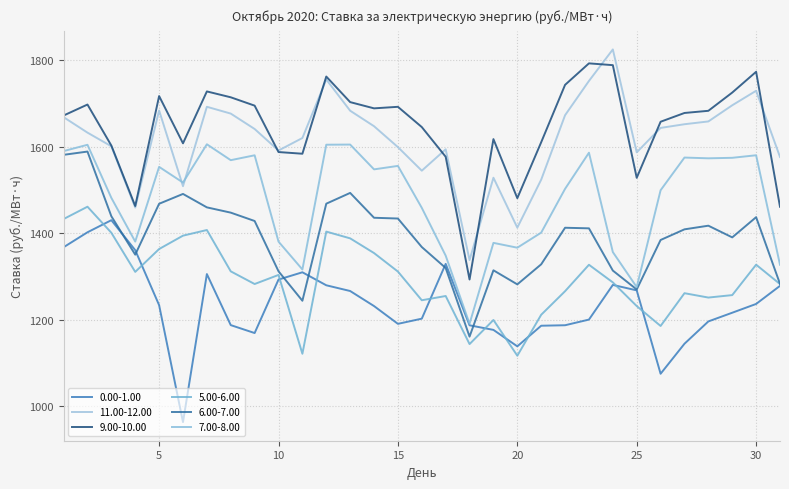

Which series has the widest spread of values?

9.00-10.00